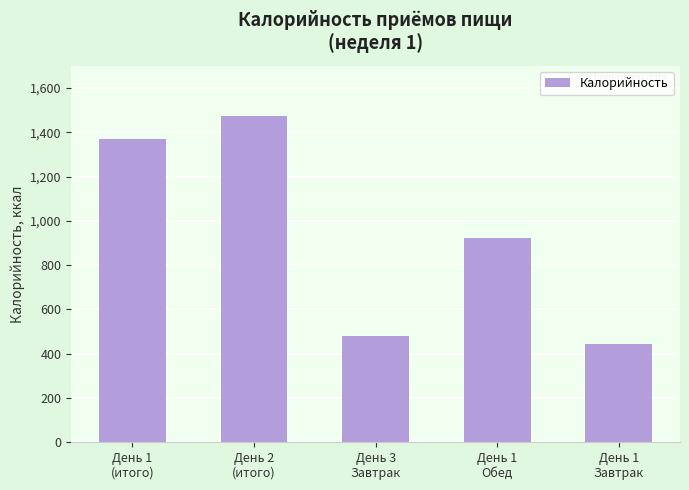

The chart shows a value of 359.7 at День 2
(итого). True or false?

False